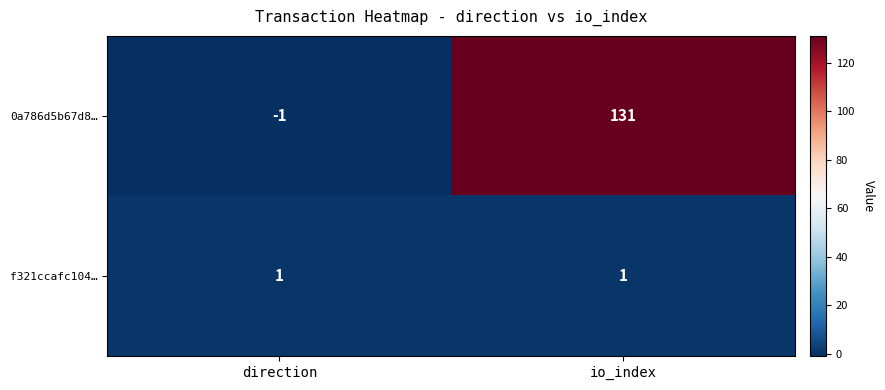

Is it true that 0a786d5b67d8… equals 131 at io_index?

True